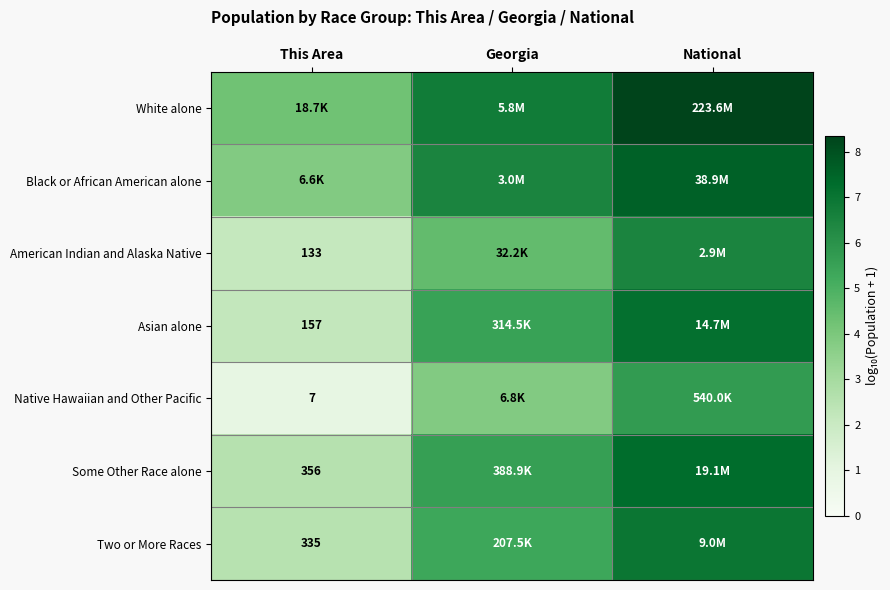

Count the Black or African American alone values in the range 3 to 7.

2